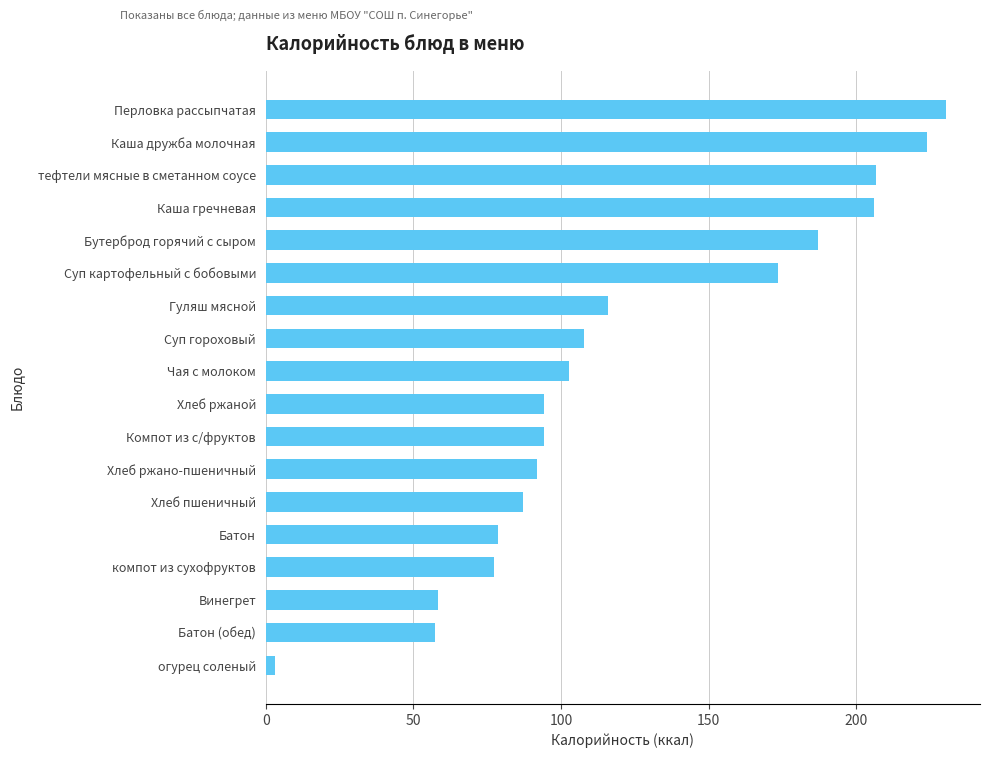

Between Бутерброд горячий с сыром and Батон, which is larger?

Бутерброд горячий с сыром